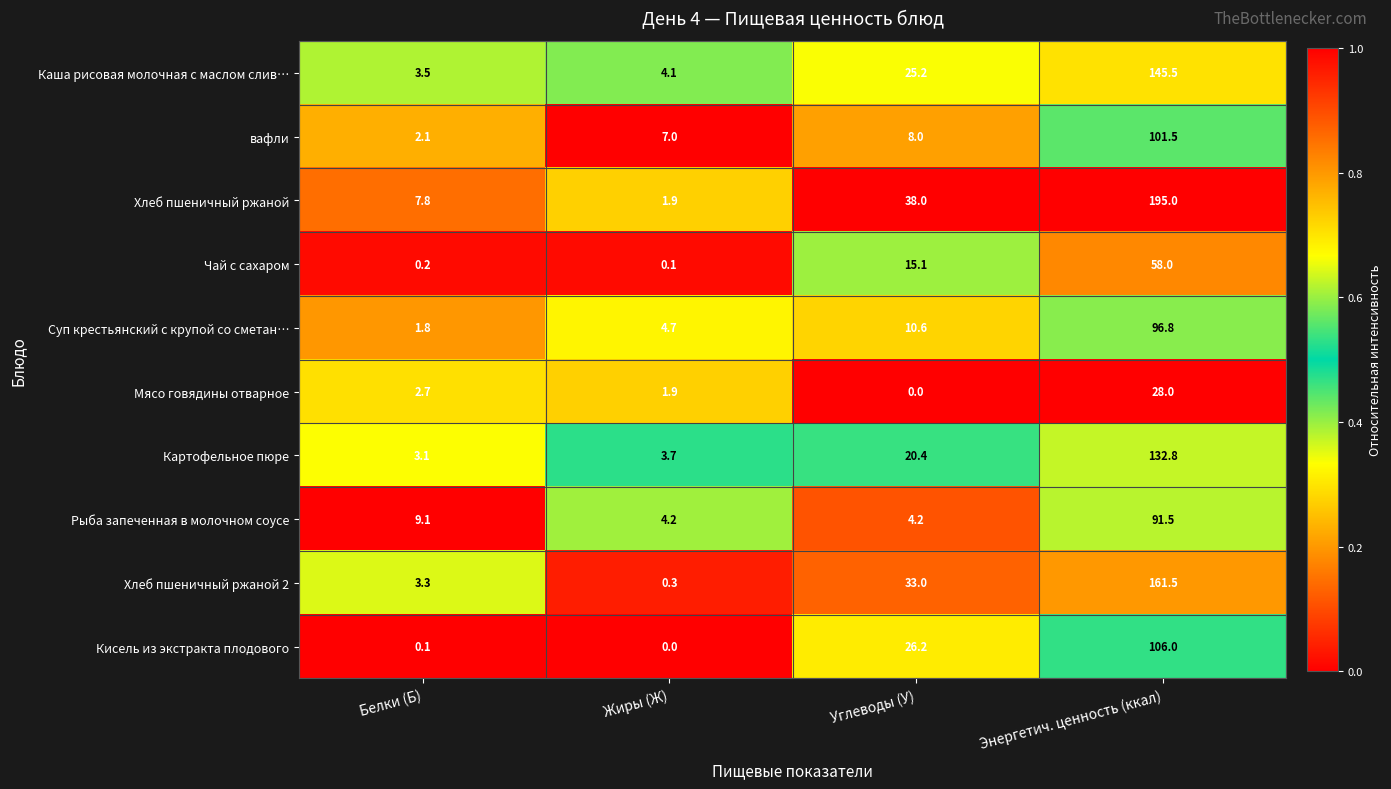

The Суп крестьянский с крупой со сметан… series shows 10.6 at Углеводы (У). True or false?

True